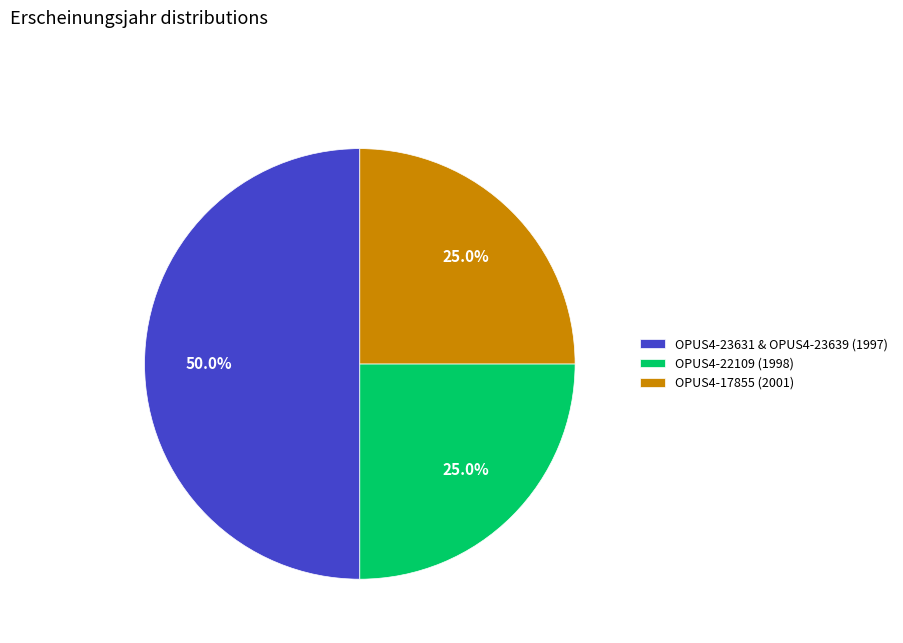

What is the largest slice in the pie chart?

OPUS4-23631 & OPUS4-23639 (1997)